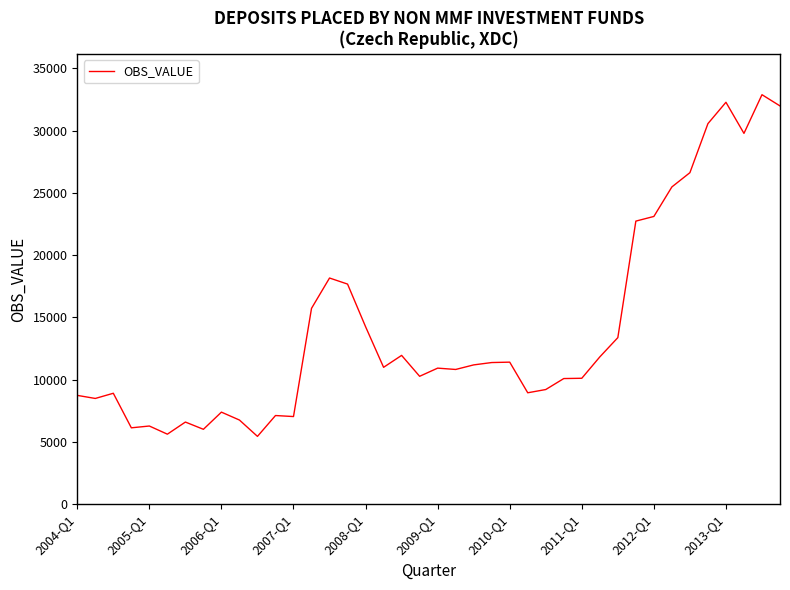

What is the difference between the maximum and minimum values?

27450